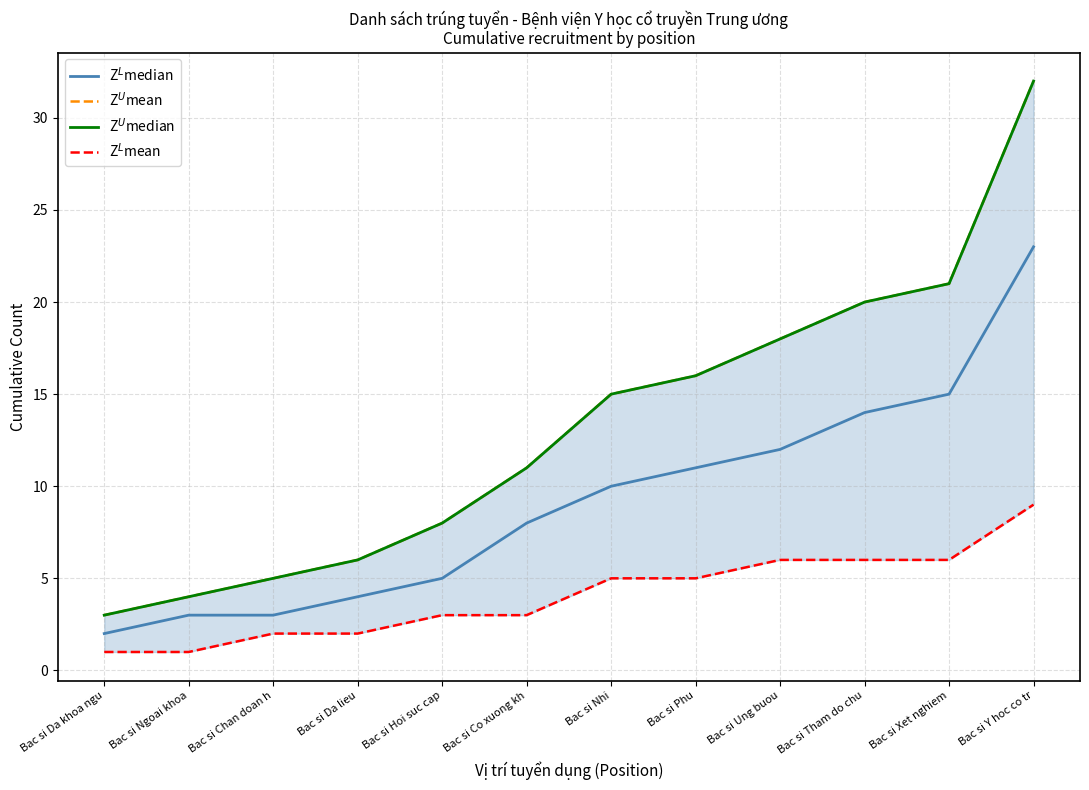

At which category is the sum across all series the highest?

Bac si Y hoc co tr